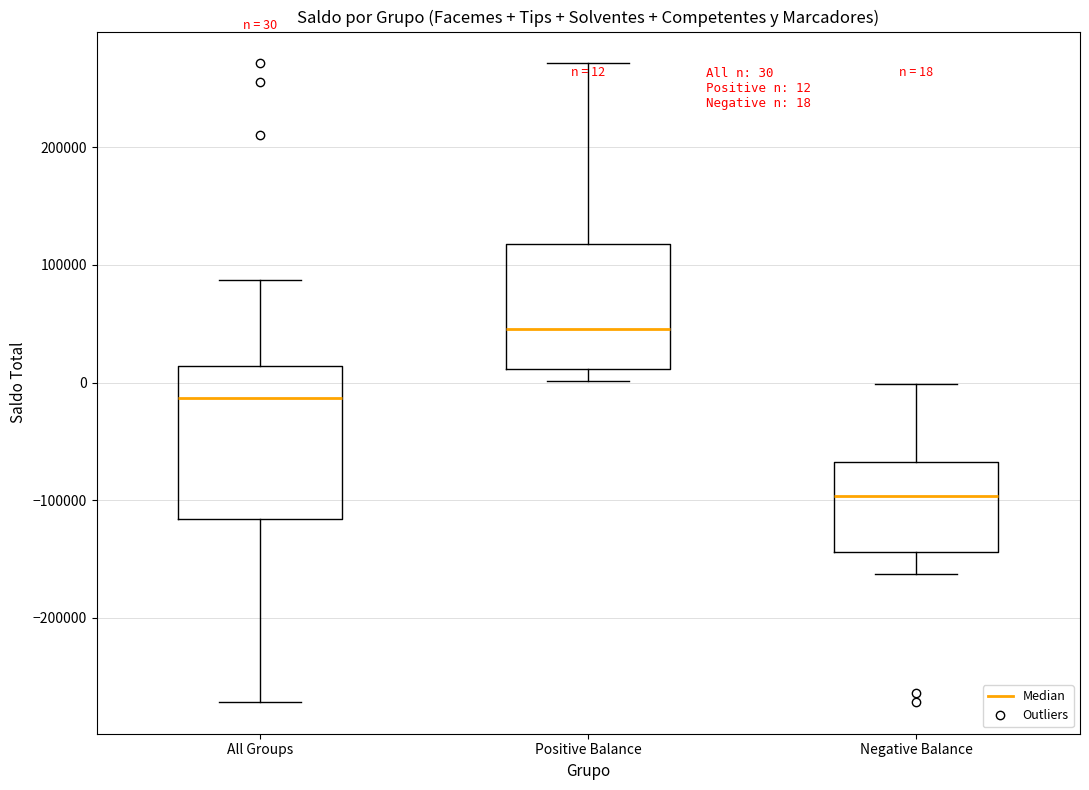

Which box's median line is the highest?

Positive Balance